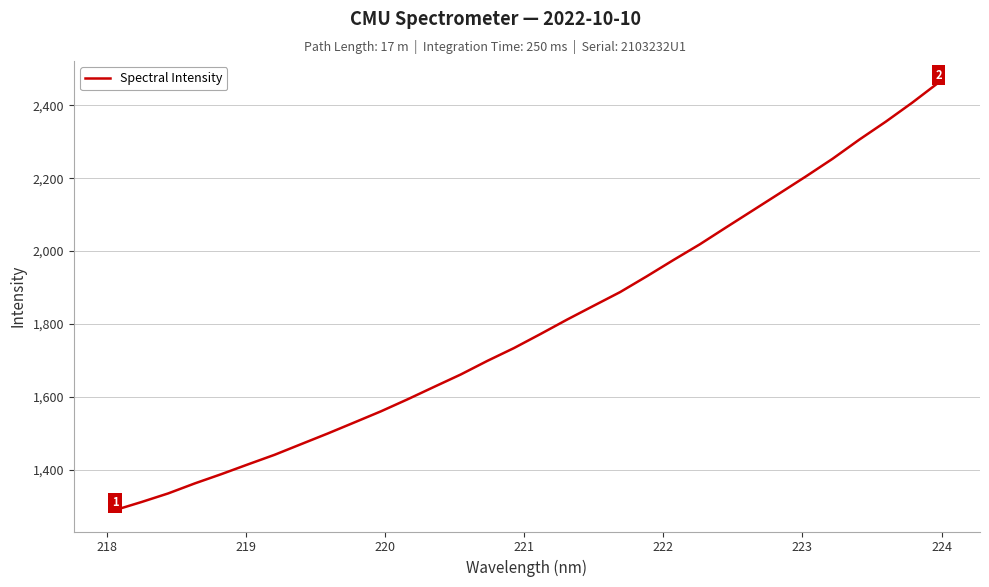

What is the minimum value shown in the chart?

1288.9